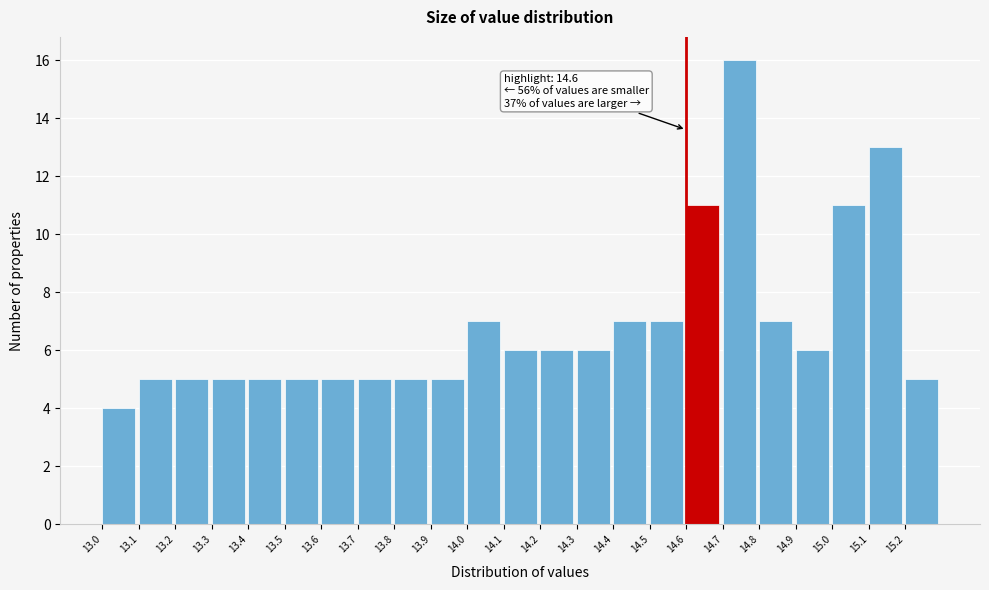

Which range on the x-axis has the tallest bar?

14.7 to 14.8